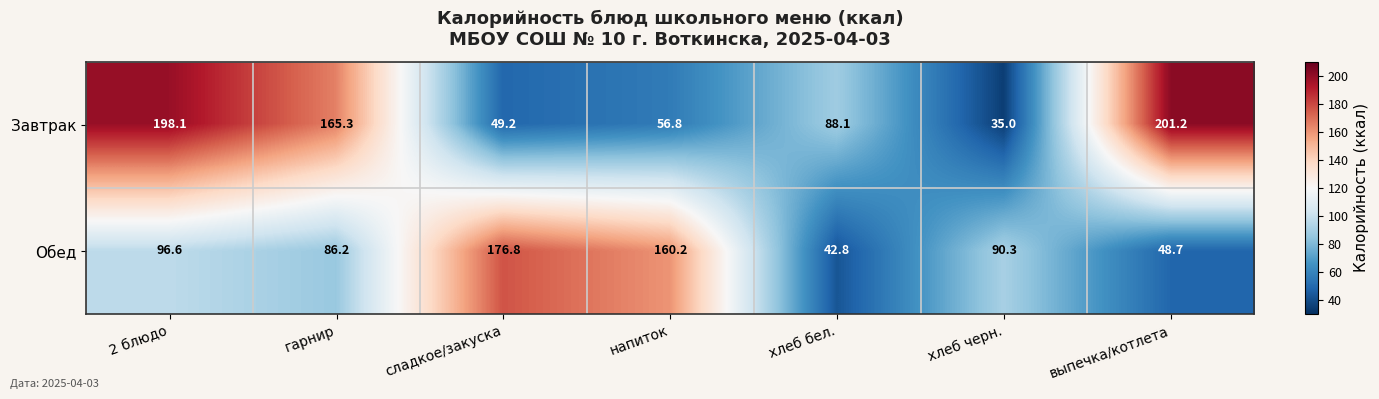

Rank the series by their average value, from lowest to highest.

Обед, Завтрак